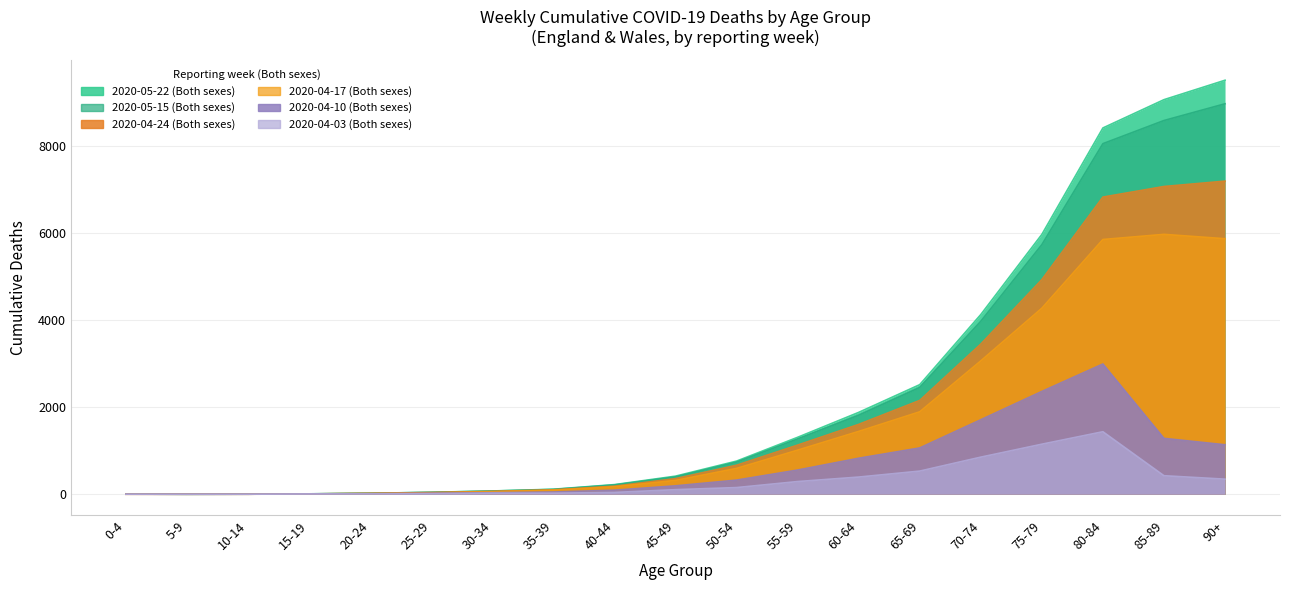

True or false: 2020-04-10 (Both sexes) and 2020-05-22 (Both sexes) cross at least once.

False